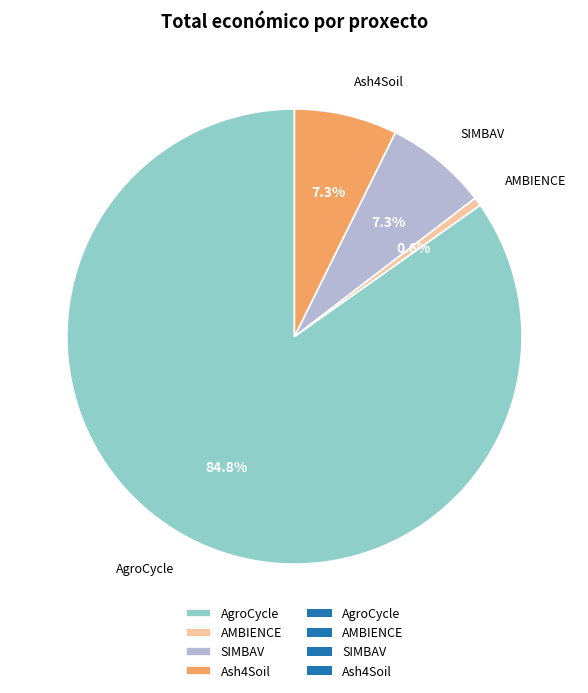

True or false: AMBIENCE accounts for 12% of the total.

False